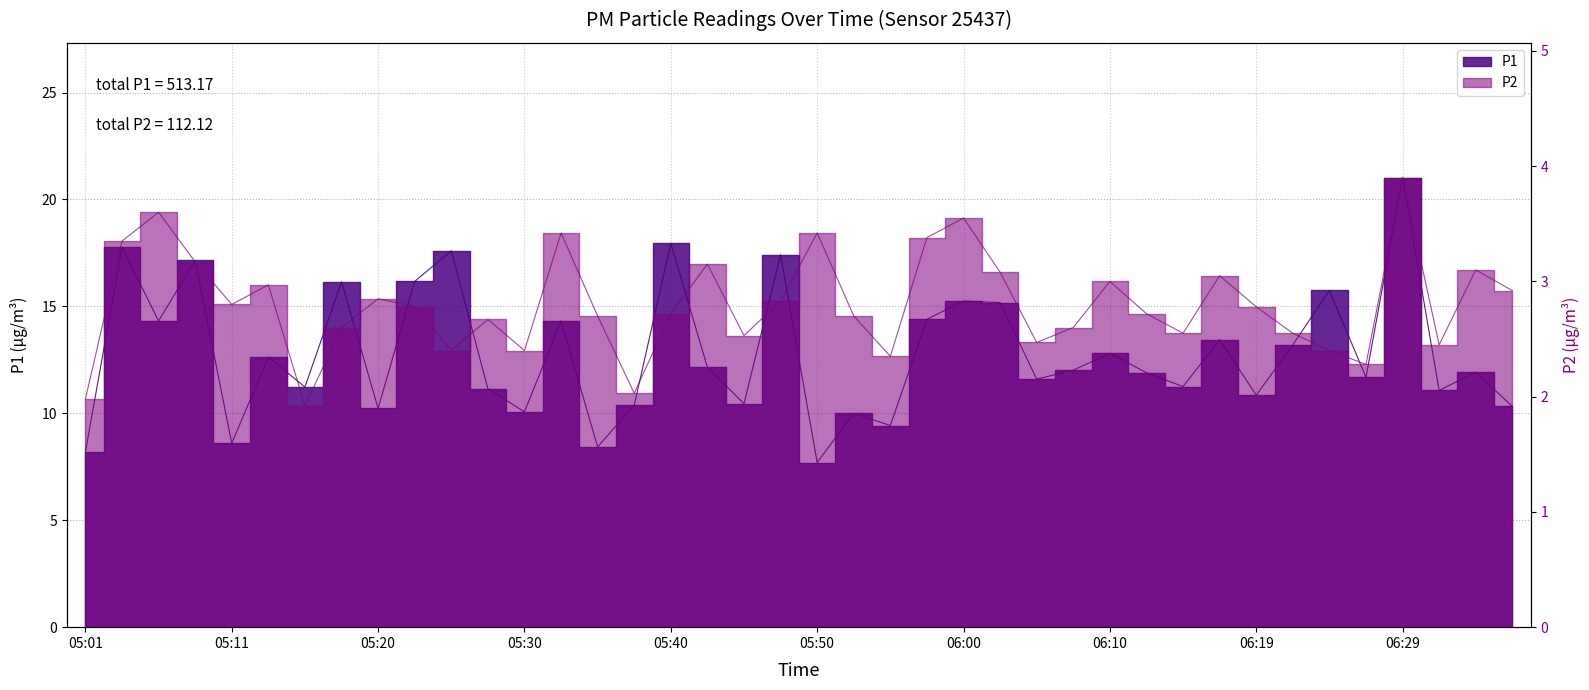

Which series has the largest total across all categories?

P1